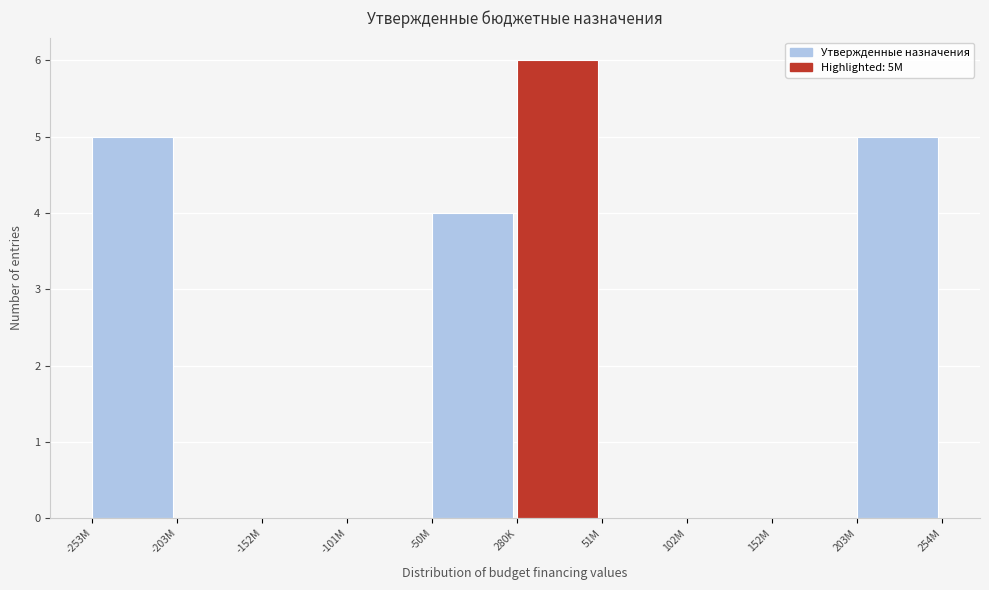

Reading right to left, transcribe all the data shown in this chart.

203M=5	152M=0	102M=0	51M=0	280K=6	-50M=4	-101M=0	-152M=0	-203M=0	-253M=5